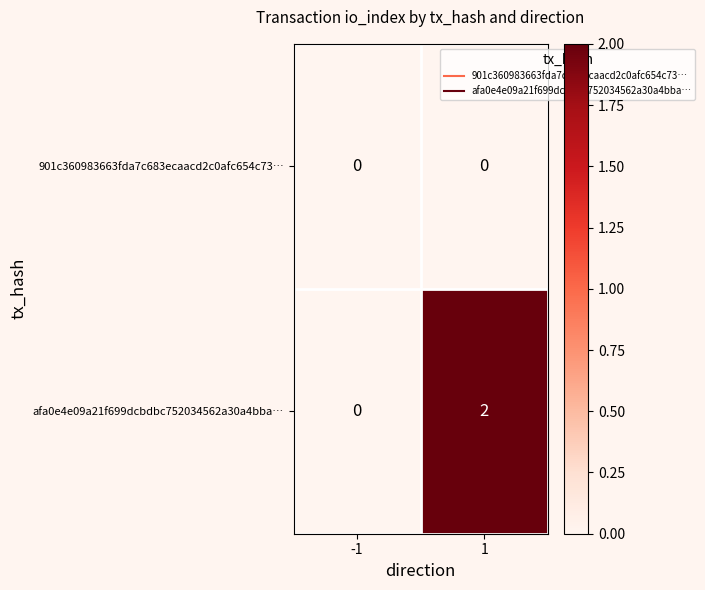

Rank the series by their maximum value, from highest to lowest.

afa0e4e09a21f699dcbdbc752034562a30a4bba…, 901c360983663fda7c683ecaacd2c0afc654c73…